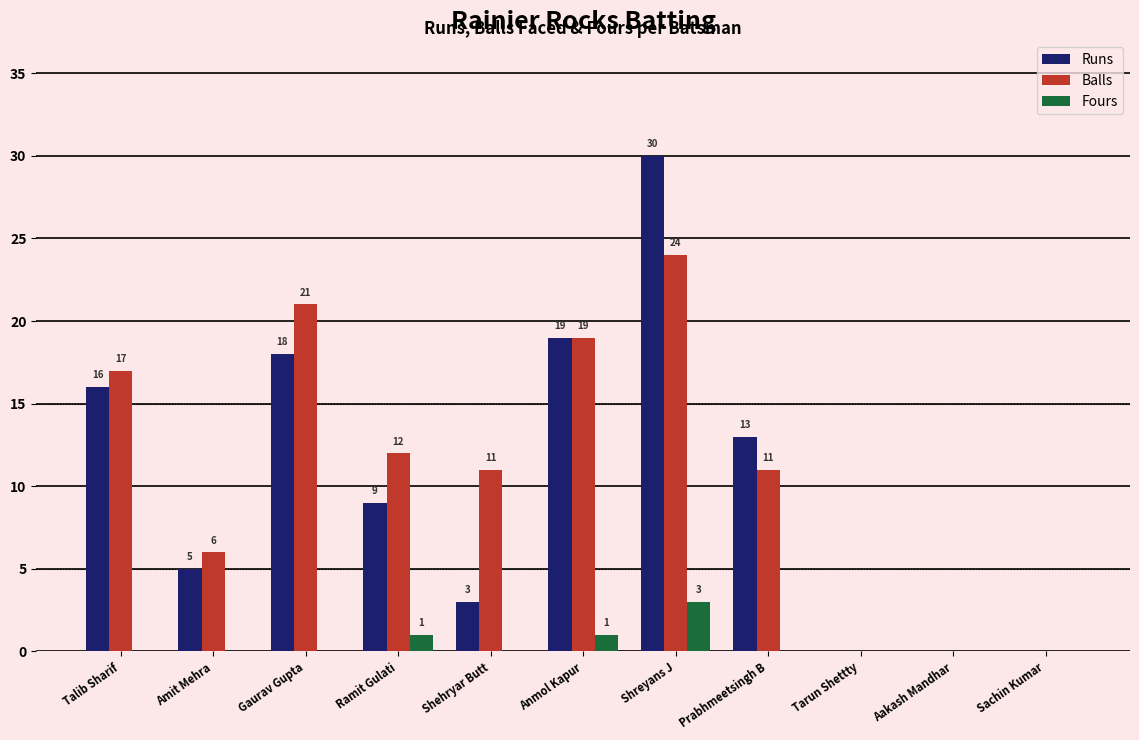

Between Anmol Kapur and Shreyans J, which series saw the biggest shift?

Runs